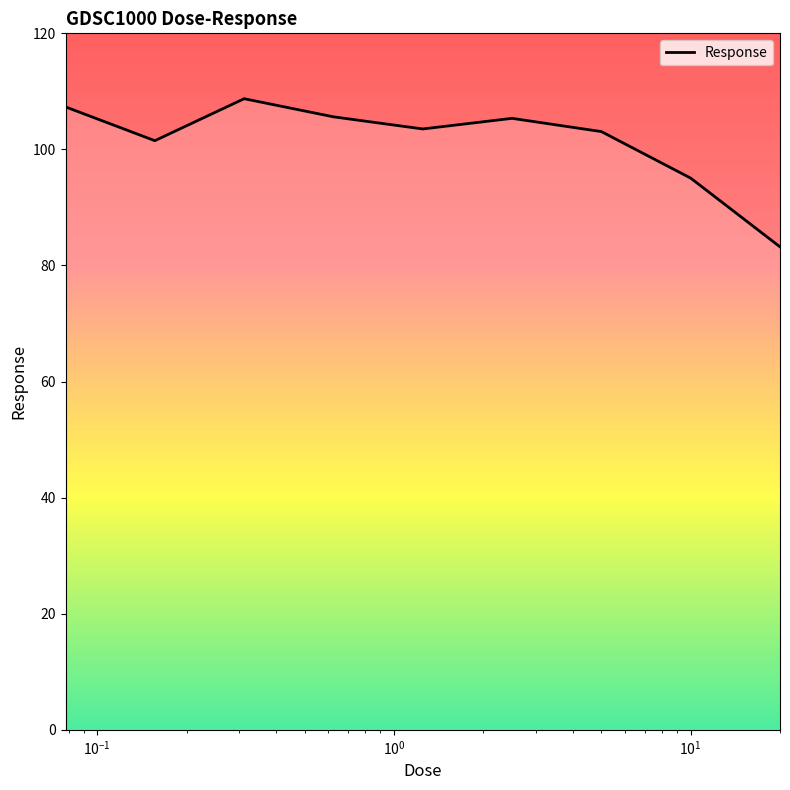

How many series are shown in this chart?

1